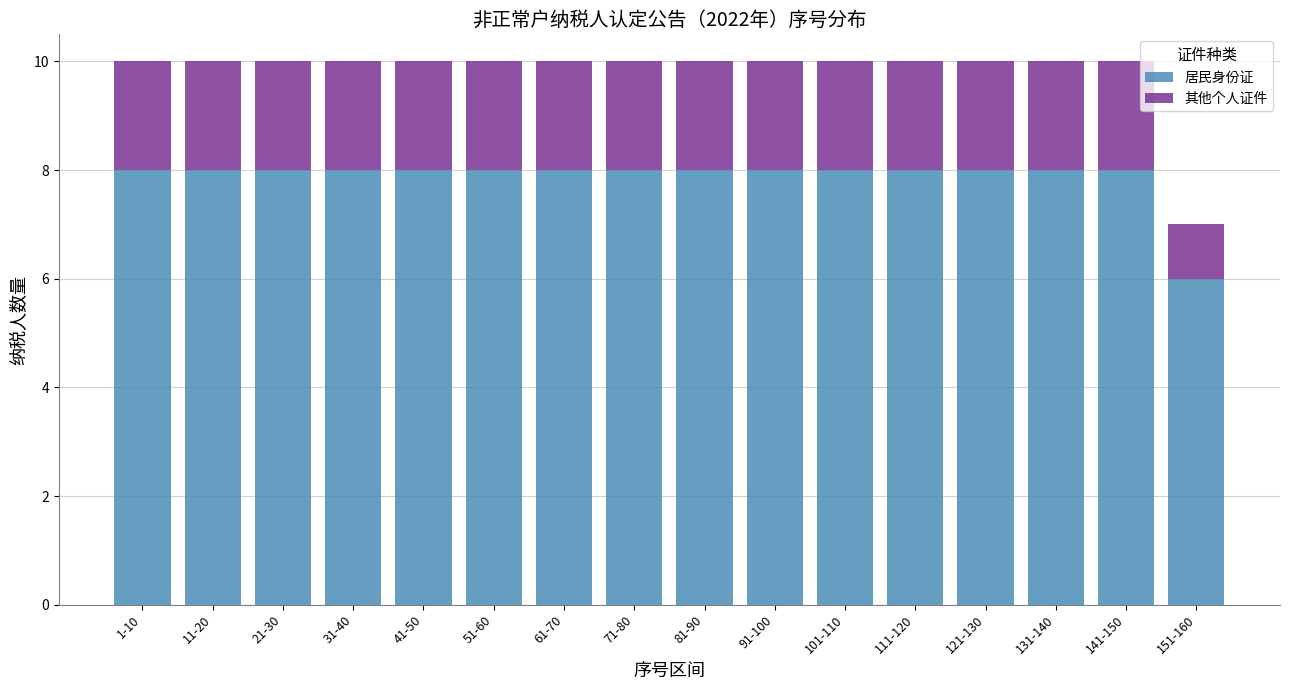

What is the total value across all series at 141-150?

10